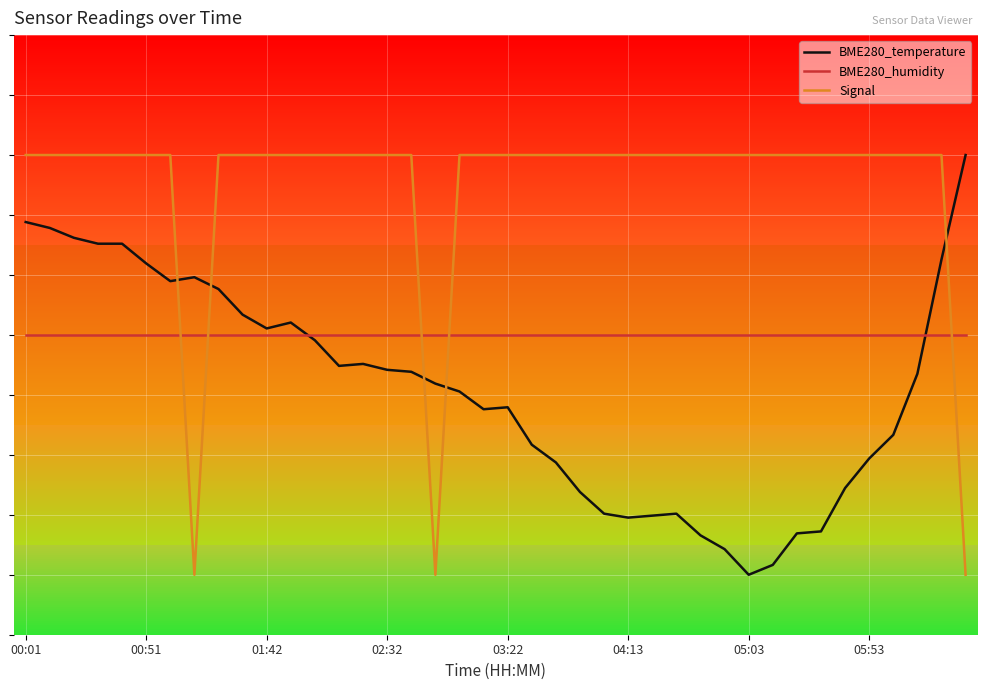

Does the chart have visible grid lines?

Yes